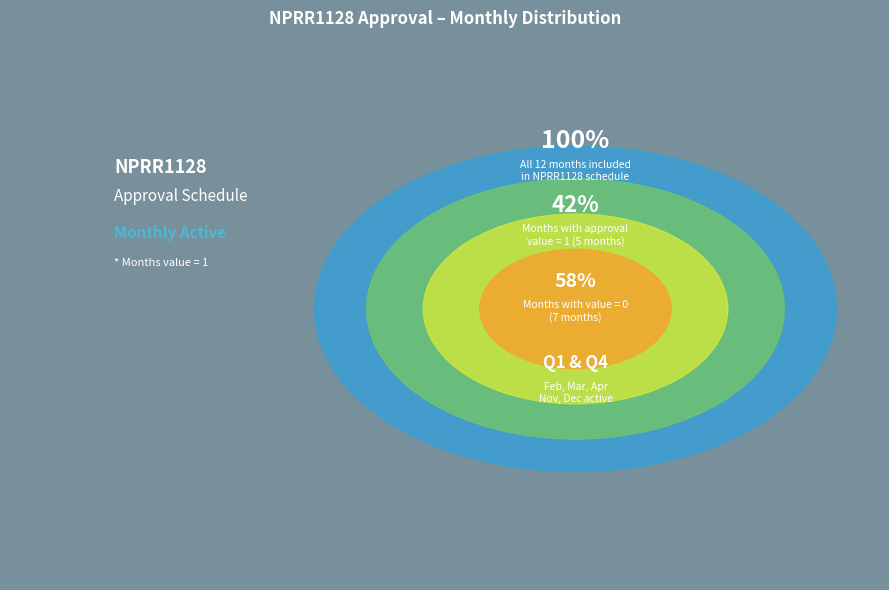

Do Mar and Nov together represent more than half of the pie?

No